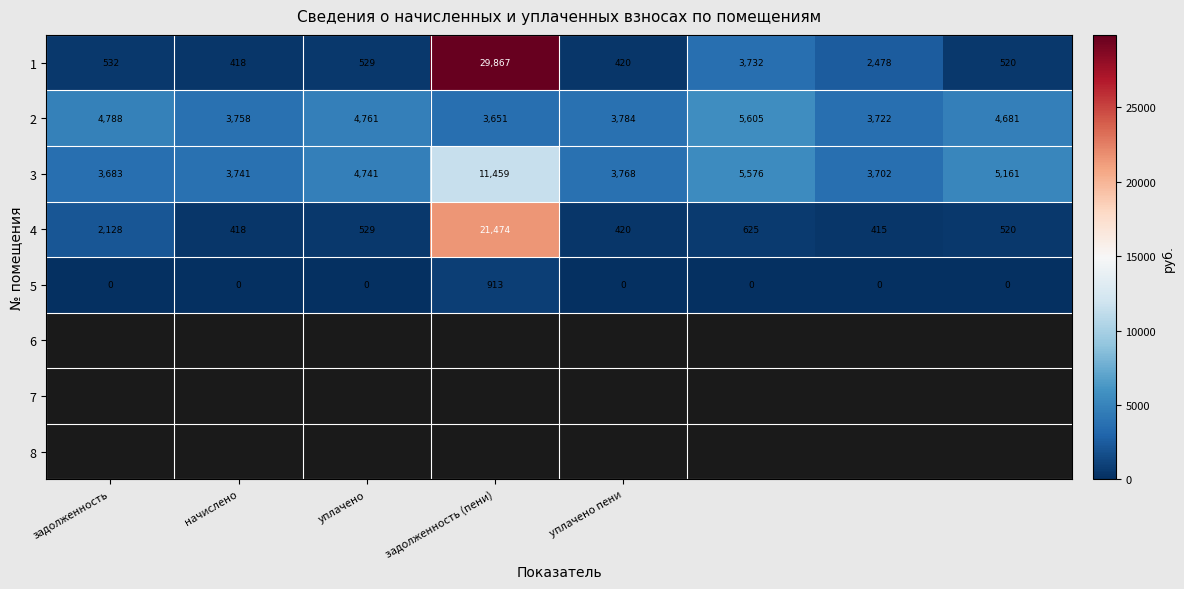

List the series in order of their peak value, lowest first.

5, 2, 3, 4, 1